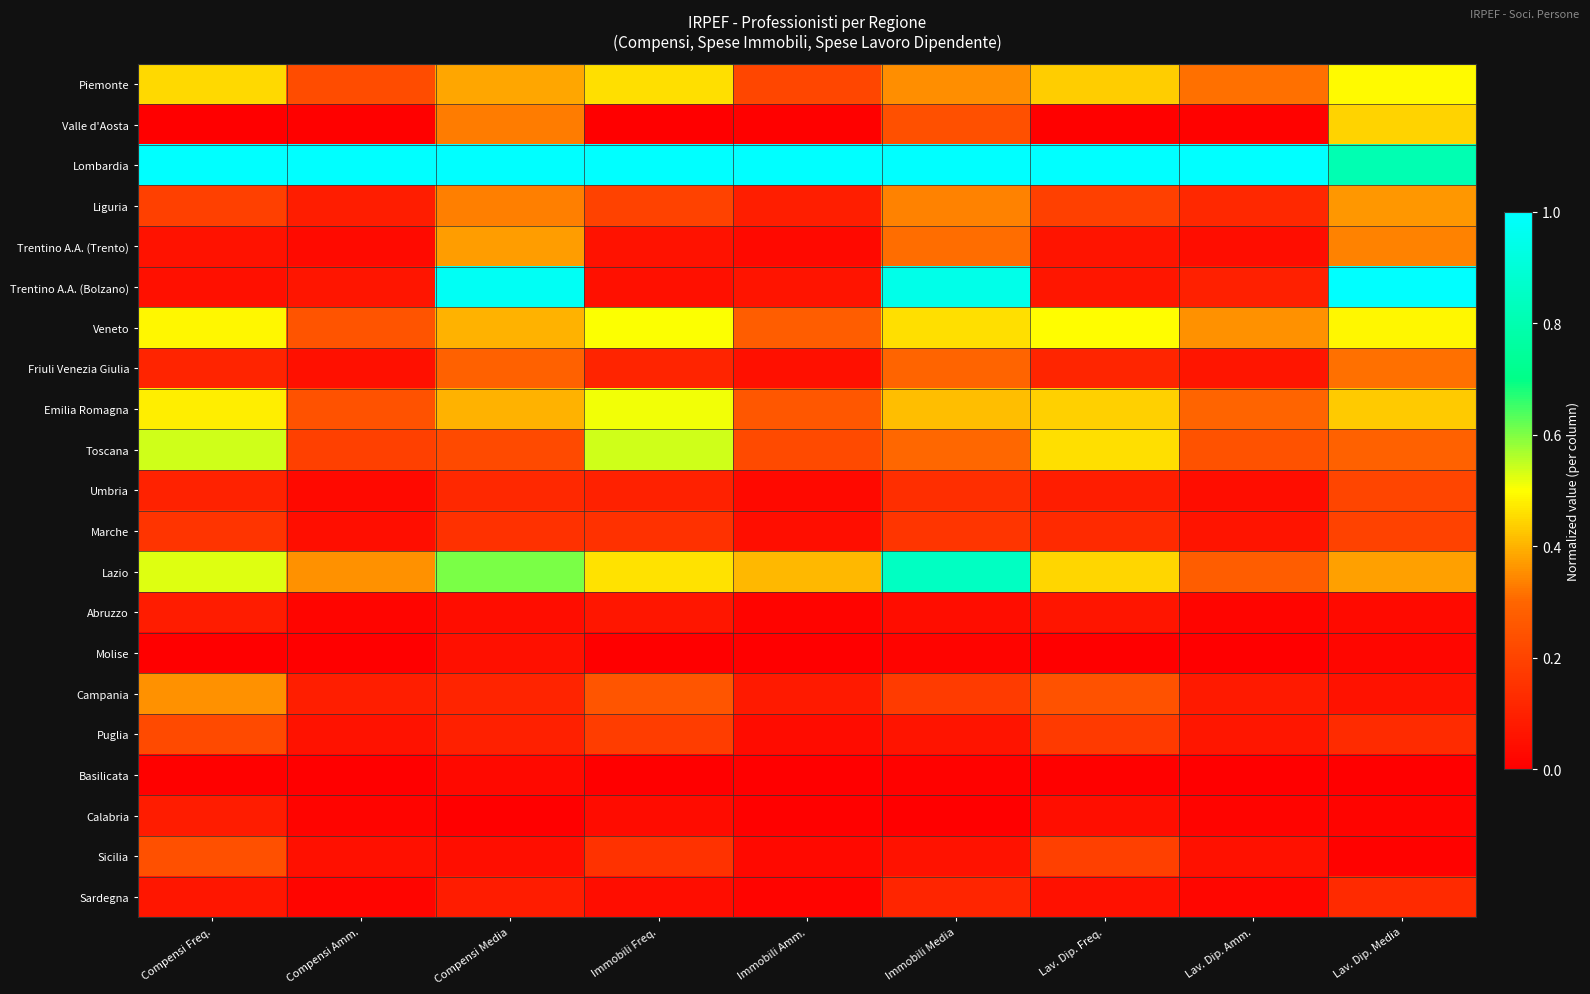

Reading left to right, extract all data points from this chart.

Piemonte: Compensi Freq.=0.5	Compensi Amm.=0.2	Compensi Media=0.4	Immobili Freq.=0.5	Immobili Amm.=0.2	Immobili Media=0.4	Lav. Dip. Freq.=0.4	Lav. Dip. Amm.=0.3	Lav. Dip. Media=0.5
Valle d'Aosta: Compensi Freq.=0.0	Compensi Amm.=0.0	Compensi Media=0.3	Immobili Freq.=0.0	Immobili Amm.=0.0	Immobili Media=0.2	Lav. Dip. Freq.=0.0	Lav. Dip. Amm.=0.0	Lav. Dip. Media=0.4
Lombardia: Compensi Freq.=1.0	Compensi Amm.=1.0	Compensi Media=1.0	Immobili Freq.=1.0	Immobili Amm.=1.0	Immobili Media=1.0	Lav. Dip. Freq.=1.0	Lav. Dip. Amm.=1.0	Lav. Dip. Media=0.8
Liguria: Compensi Freq.=0.2	Compensi Amm.=0.1	Compensi Media=0.3	Immobili Freq.=0.2	Immobili Amm.=0.1	Immobili Media=0.3	Lav. Dip. Freq.=0.2	Lav. Dip. Amm.=0.1	Lav. Dip. Media=0.4
Trentino A.A. (Trento): Compensi Freq.=0.1	Compensi Amm.=0.0	Compensi Media=0.4	Immobili Freq.=0.1	Immobili Amm.=0.0	Immobili Media=0.3	Lav. Dip. Freq.=0.1	Lav. Dip. Amm.=0.0	Lav. Dip. Media=0.3
Trentino A.A. (Bolzano): Compensi Freq.=0.0	Compensi Amm.=0.1	Compensi Media=1.0	Immobili Freq.=0.0	Immobili Amm.=0.1	Immobili Media=0.9	Lav. Dip. Freq.=0.1	Lav. Dip. Amm.=0.1	Lav. Dip. Media=1.0
Veneto: Compensi Freq.=0.5	Compensi Amm.=0.2	Compensi Media=0.4	Immobili Freq.=0.5	Immobili Amm.=0.3	Immobili Media=0.5	Lav. Dip. Freq.=0.5	Lav. Dip. Amm.=0.4	Lav. Dip. Media=0.5
Friuli Venezia Giulia: Compensi Freq.=0.1	Compensi Amm.=0.0	Compensi Media=0.3	Immobili Freq.=0.1	Immobili Amm.=0.0	Immobili Media=0.3	Lav. Dip. Freq.=0.1	Lav. Dip. Amm.=0.1	Lav. Dip. Media=0.3
Emilia Romagna: Compensi Freq.=0.5	Compensi Amm.=0.2	Compensi Media=0.4	Immobili Freq.=0.5	Immobili Amm.=0.3	Immobili Media=0.4	Lav. Dip. Freq.=0.4	Lav. Dip. Amm.=0.3	Lav. Dip. Media=0.4
Toscana: Compensi Freq.=0.5	Compensi Amm.=0.2	Compensi Media=0.2	Immobili Freq.=0.5	Immobili Amm.=0.2	Immobili Media=0.3	Lav. Dip. Freq.=0.5	Lav. Dip. Amm.=0.2	Lav. Dip. Media=0.3
Umbria: Compensi Freq.=0.1	Compensi Amm.=0.0	Compensi Media=0.1	Immobili Freq.=0.1	Immobili Amm.=0.0	Immobili Media=0.1	Lav. Dip. Freq.=0.1	Lav. Dip. Amm.=0.0	Lav. Dip. Media=0.2
Marche: Compensi Freq.=0.2	Compensi Amm.=0.0	Compensi Media=0.1	Immobili Freq.=0.1	Immobili Amm.=0.0	Immobili Media=0.2	Lav. Dip. Freq.=0.1	Lav. Dip. Amm.=0.1	Lav. Dip. Media=0.2
Lazio: Compensi Freq.=0.5	Compensi Amm.=0.4	Compensi Media=0.6	Immobili Freq.=0.5	Immobili Amm.=0.4	Immobili Media=0.8	Lav. Dip. Freq.=0.4	Lav. Dip. Amm.=0.3	Lav. Dip. Media=0.4
Abruzzo: Compensi Freq.=0.1	Compensi Amm.=0.0	Compensi Media=0.0	Immobili Freq.=0.1	Immobili Amm.=0.0	Immobili Media=0.0	Lav. Dip. Freq.=0.1	Lav. Dip. Amm.=0.0	Lav. Dip. Media=0.0
Molise: Compensi Freq.=0.0	Compensi Amm.=0.0	Compensi Media=0.0	Immobili Freq.=0.0	Immobili Amm.=0.0	Immobili Media=0.0	Lav. Dip. Freq.=0.0	Lav. Dip. Amm.=0.0	Lav. Dip. Media=0.0
Campania: Compensi Freq.=0.4	Compensi Amm.=0.1	Compensi Media=0.1	Immobili Freq.=0.3	Immobili Amm.=0.1	Immobili Media=0.2	Lav. Dip. Freq.=0.2	Lav. Dip. Amm.=0.1	Lav. Dip. Media=0.1
Puglia: Compensi Freq.=0.2	Compensi Amm.=0.1	Compensi Media=0.1	Immobili Freq.=0.2	Immobili Amm.=0.0	Immobili Media=0.1	Lav. Dip. Freq.=0.2	Lav. Dip. Amm.=0.1	Lav. Dip. Media=0.1
Basilicata: Compensi Freq.=0.0	Compensi Amm.=0.0	Compensi Media=0.0	Immobili Freq.=0.0	Immobili Amm.=0.0	Immobili Media=0.0	Lav. Dip. Freq.=0.0	Lav. Dip. Amm.=0.0	Lav. Dip. Media=0.0
Calabria: Compensi Freq.=0.1	Compensi Amm.=0.0	Compensi Media=0.0	Immobili Freq.=0.0	Immobili Amm.=0.0	Immobili Media=0.0	Lav. Dip. Freq.=0.0	Lav. Dip. Amm.=0.0	Lav. Dip. Media=0.0
Sicilia: Compensi Freq.=0.2	Compensi Amm.=0.0	Compensi Media=0.0	Immobili Freq.=0.2	Immobili Amm.=0.0	Immobili Media=0.1	Lav. Dip. Freq.=0.2	Lav. Dip. Amm.=0.1	Lav. Dip. Media=0.0
Sardegna: Compensi Freq.=0.1	Compensi Amm.=0.0	Compensi Media=0.1	Immobili Freq.=0.0	Immobili Amm.=0.0	Immobili Media=0.1	Lav. Dip. Freq.=0.1	Lav. Dip. Amm.=0.0	Lav. Dip. Media=0.1